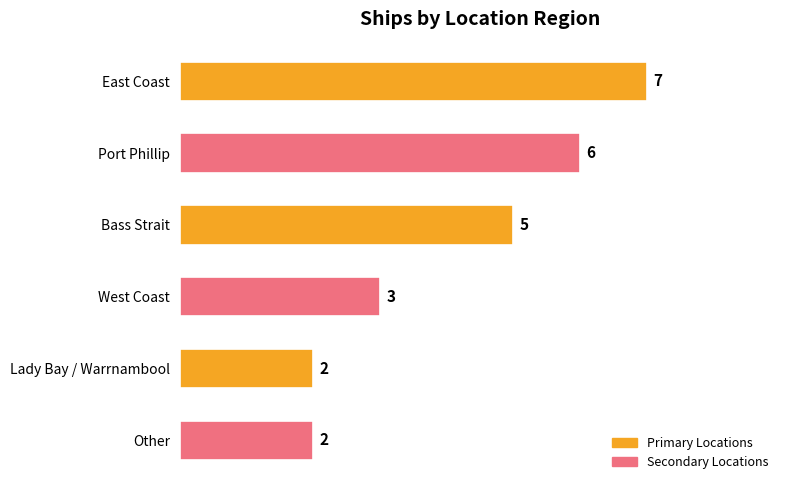

Does the chart contain stacked bars?

No